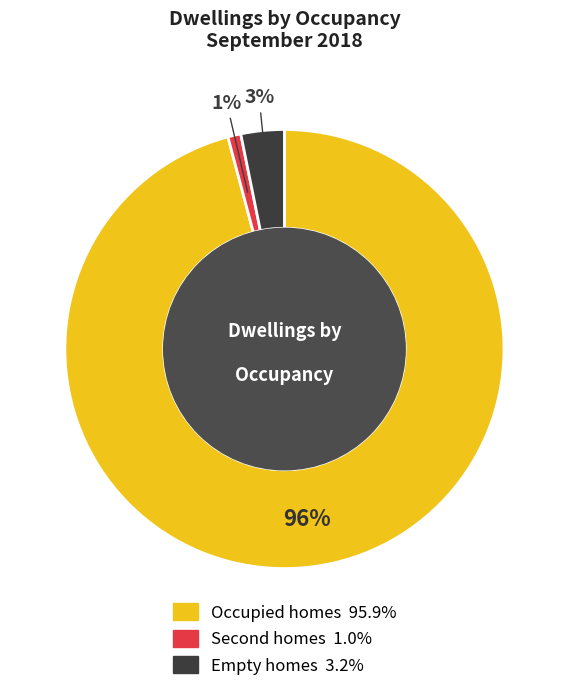

Is it true that Occupied homes is 96% of the pie?

True